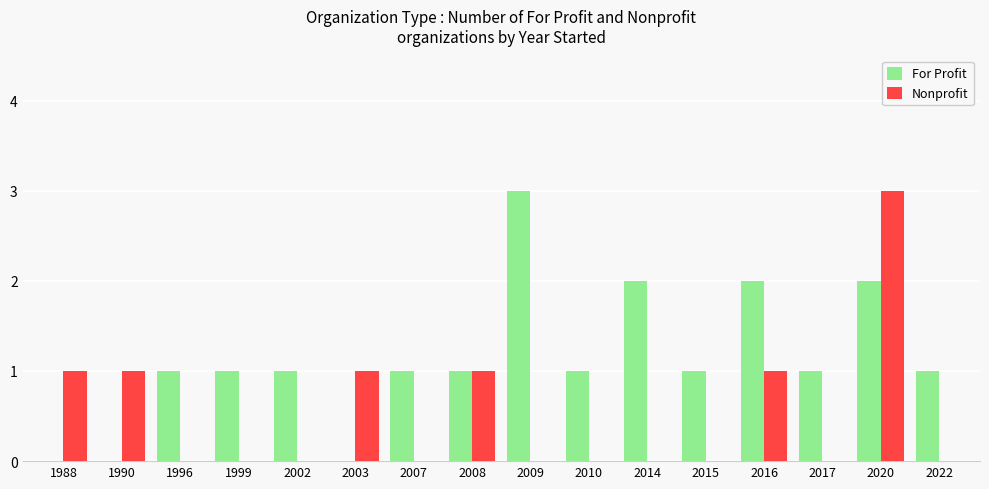

What is the average value of the For Profit series?

1